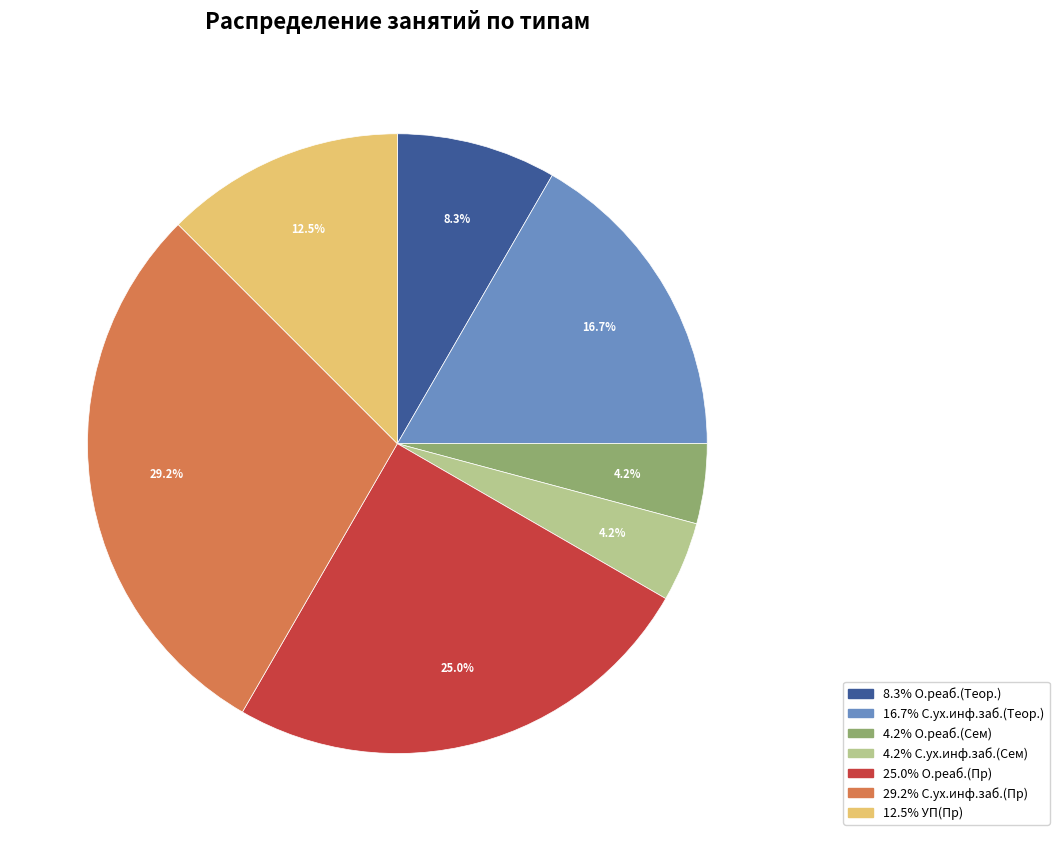

Is there any slice that represents more than half of the pie?

No